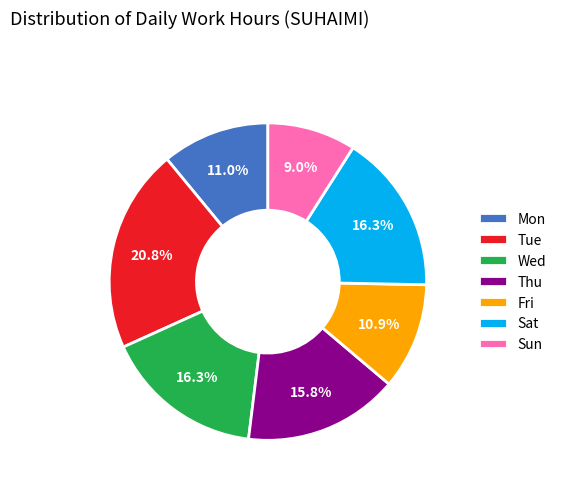

Count the number of slices in the pie.

7